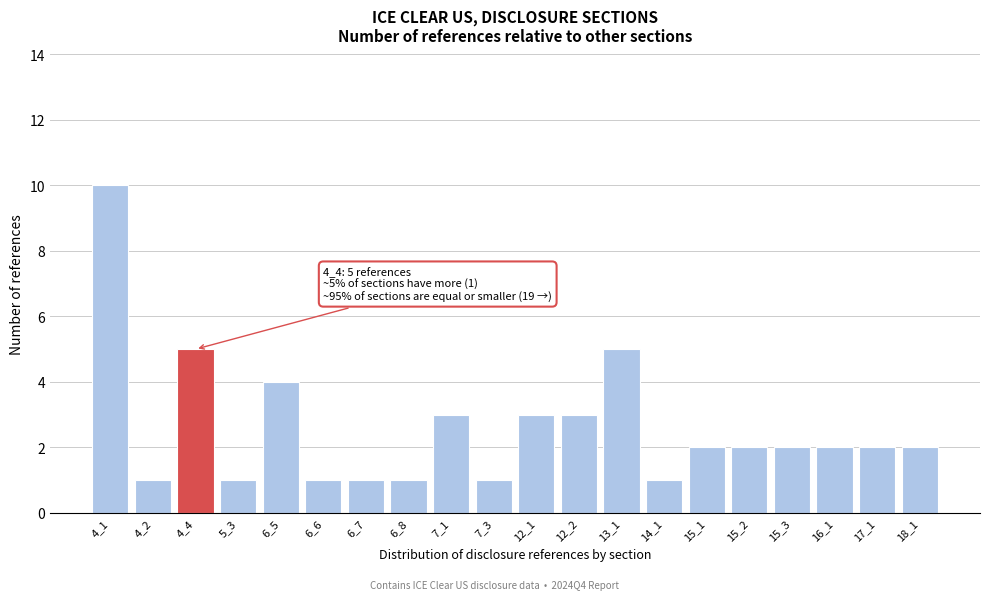

Reading right to left, transcribe all the data shown in this chart.

2	2	2	2	2	2	1	5	3	3	1	3	1	1	1	4	1	5	1	10